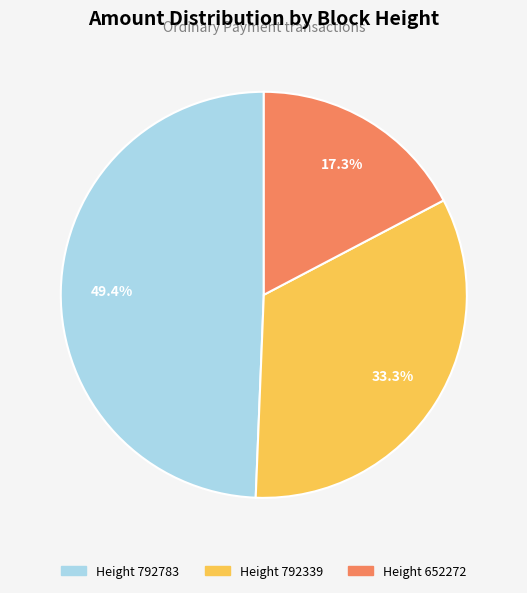

Does any single category account for the majority?

No